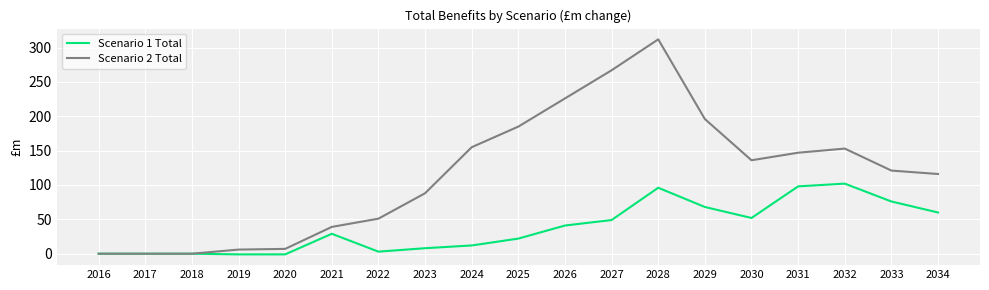

What is the difference between the maximum and minimum values in the Scenario 2 Total series?

312